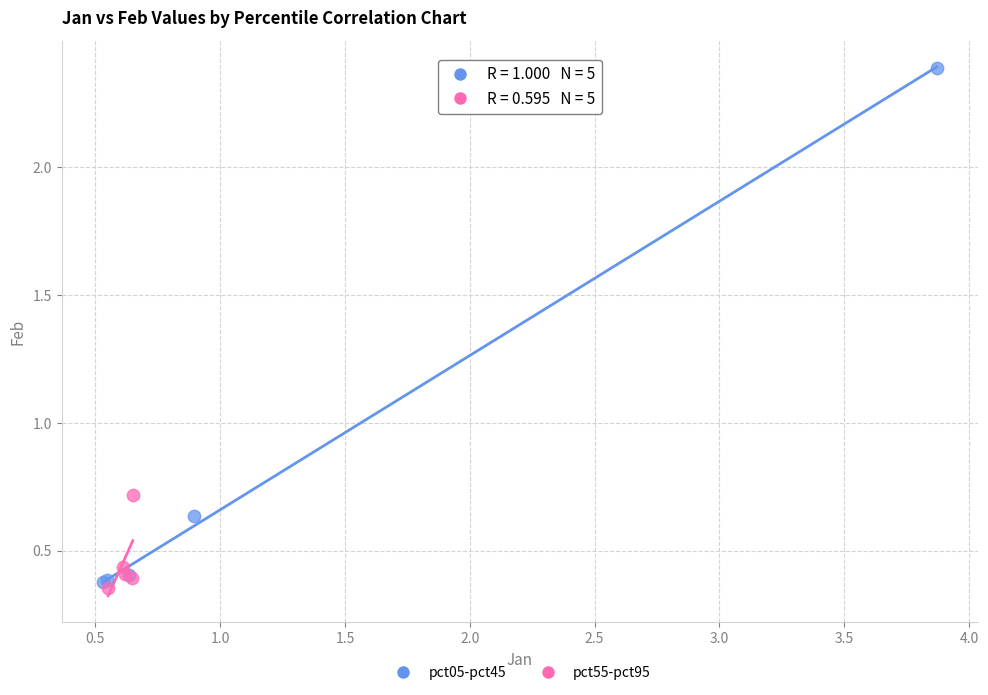

Which series has the widest spread of Y values?

pct05-pct45